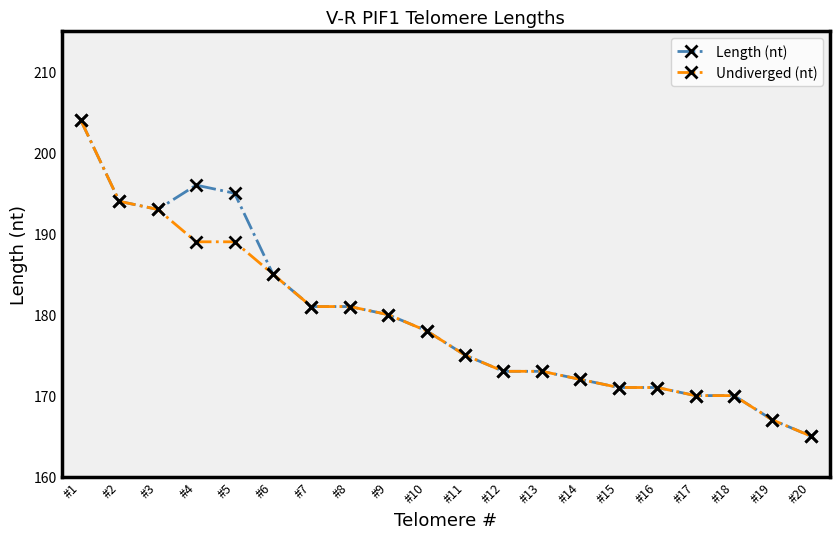

At which label is Undiverged (nt) closest to 184?

#6